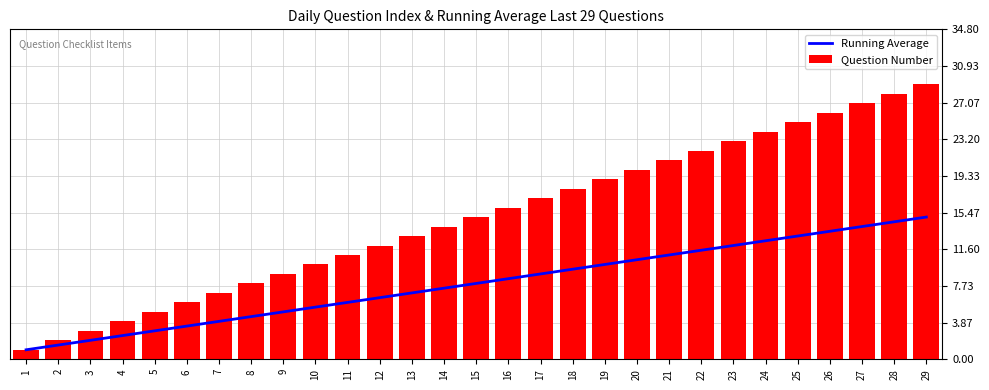

What is the minimum value shown in the chart?

1.0